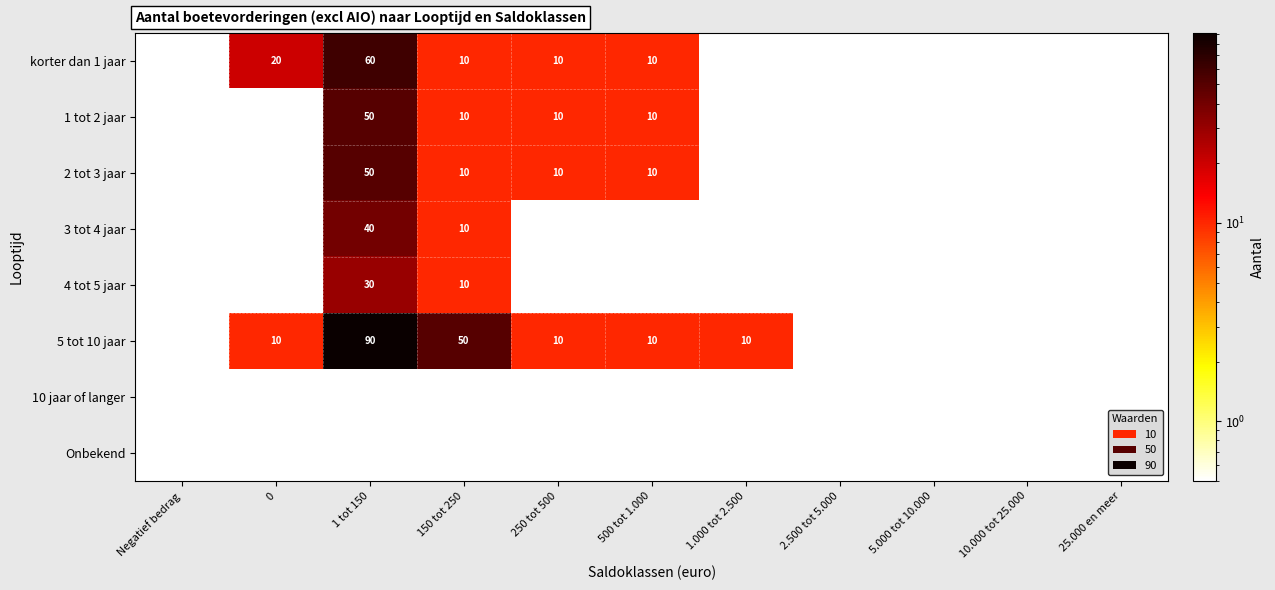

What is the sum of the korter dan 1 jaar values at 1 tot 150 and 150 tot 250?

70.0